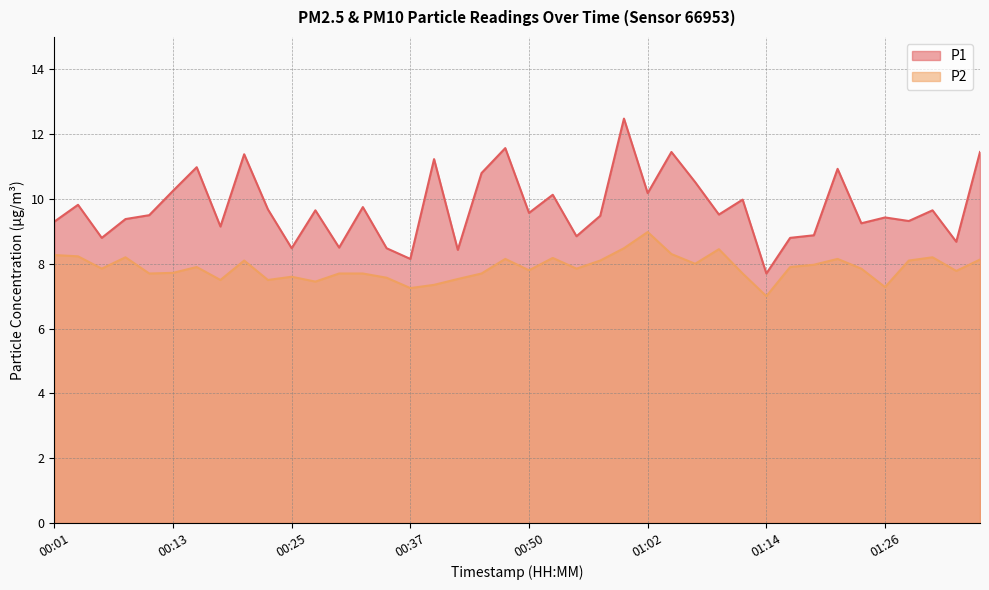

Rank the categories by P1 value from highest to lowest.

00:59, 00:47, 01:04, 01:36, 00:20, 00:40, 00:15, 01:21, 00:45, 01:07, 00:13, 01:02, 00:52, 01:11, 00:03, 00:32, 00:23, 00:27, 01:31, 00:50, 01:09, 00:10, 00:57, 01:26, 00:08, 01:28, 00:01, 01:24, 00:18, 01:19, 00:54, 00:06, 01:16, 01:33, 00:30, 00:25, 00:35, 00:42, 00:37, 01:14